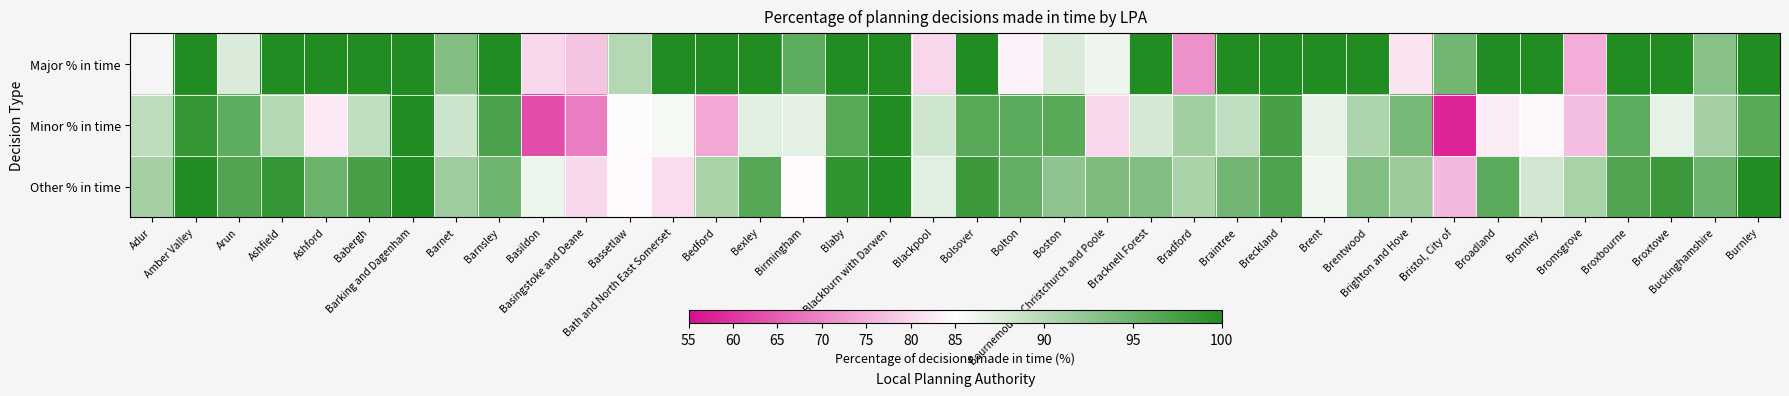

At which label does Minor % in time reach its minimum?

Bristol, City of